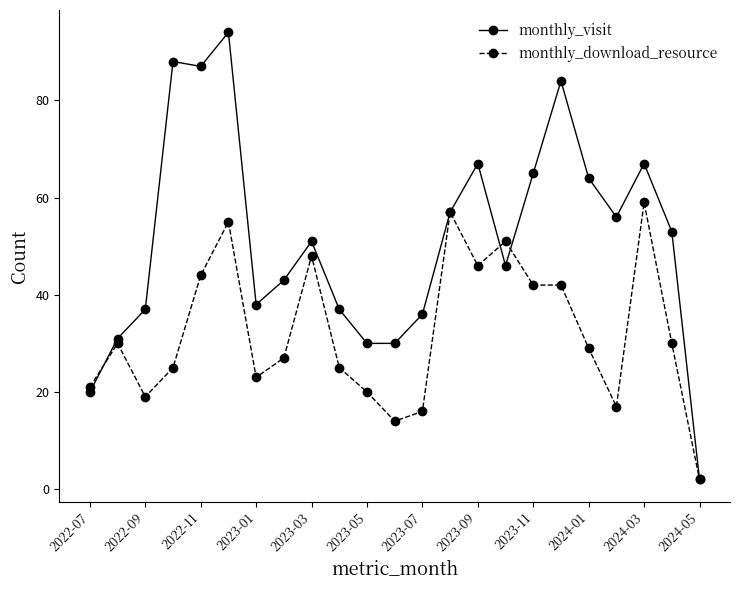

What is the value of the monthly_download_resource point at the 8th from the left?

27